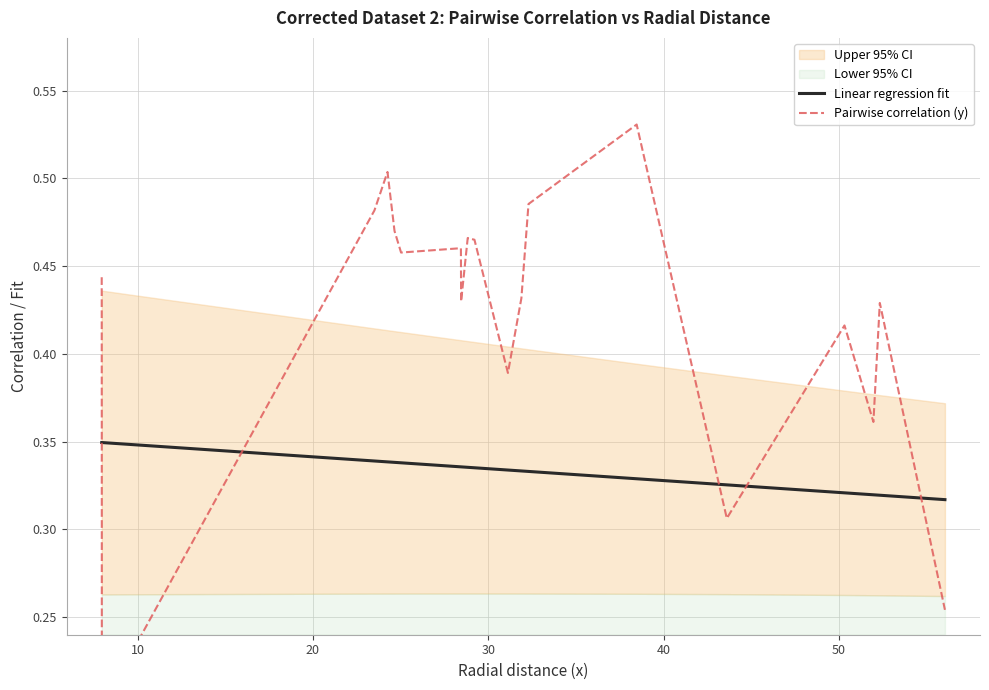

What is the difference between the maximum and second lowest values in the Pairwise correlation (y) series?

0.3